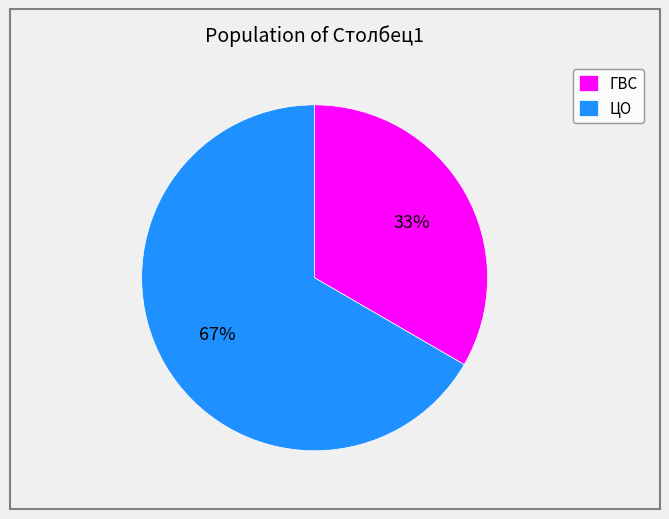

Which category has the smallest portion of the pie?

ГВС